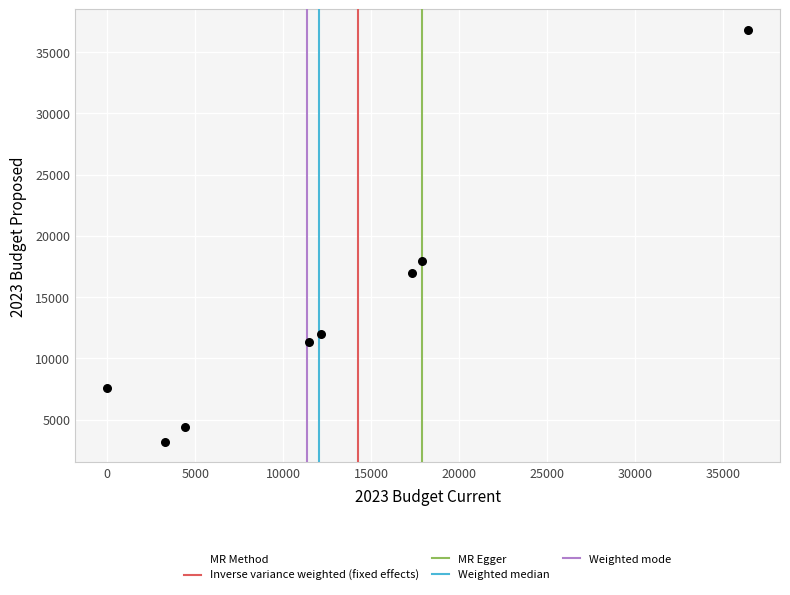

What is the average Y value?

13783.3